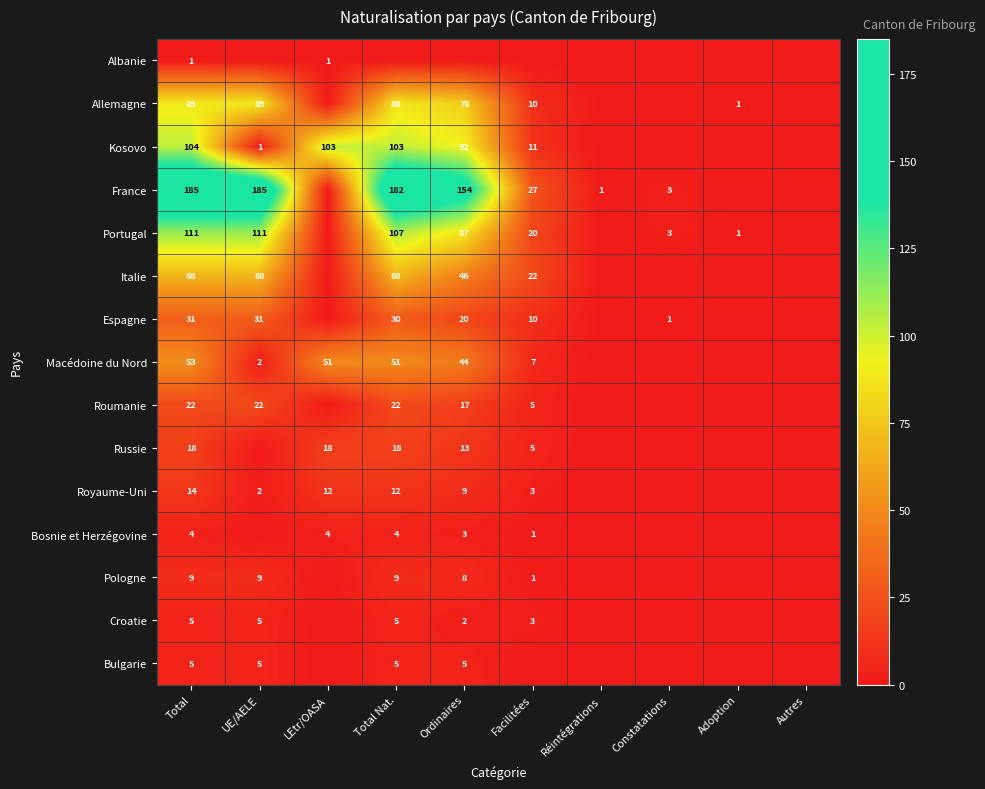

The France series shows 1 at Réintégrations. True or false?

True